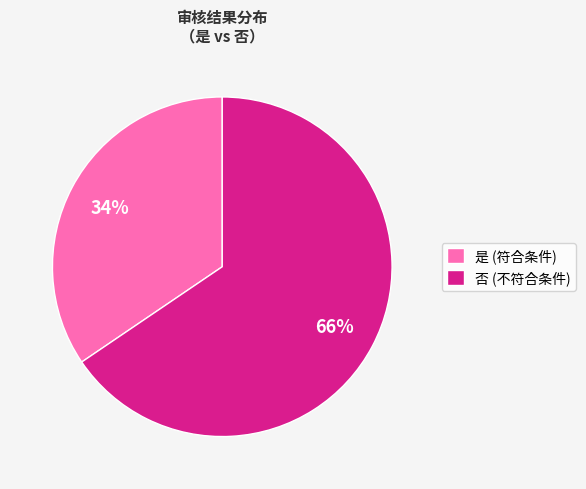

To the nearest percent, what is the average slice percentage?

50%